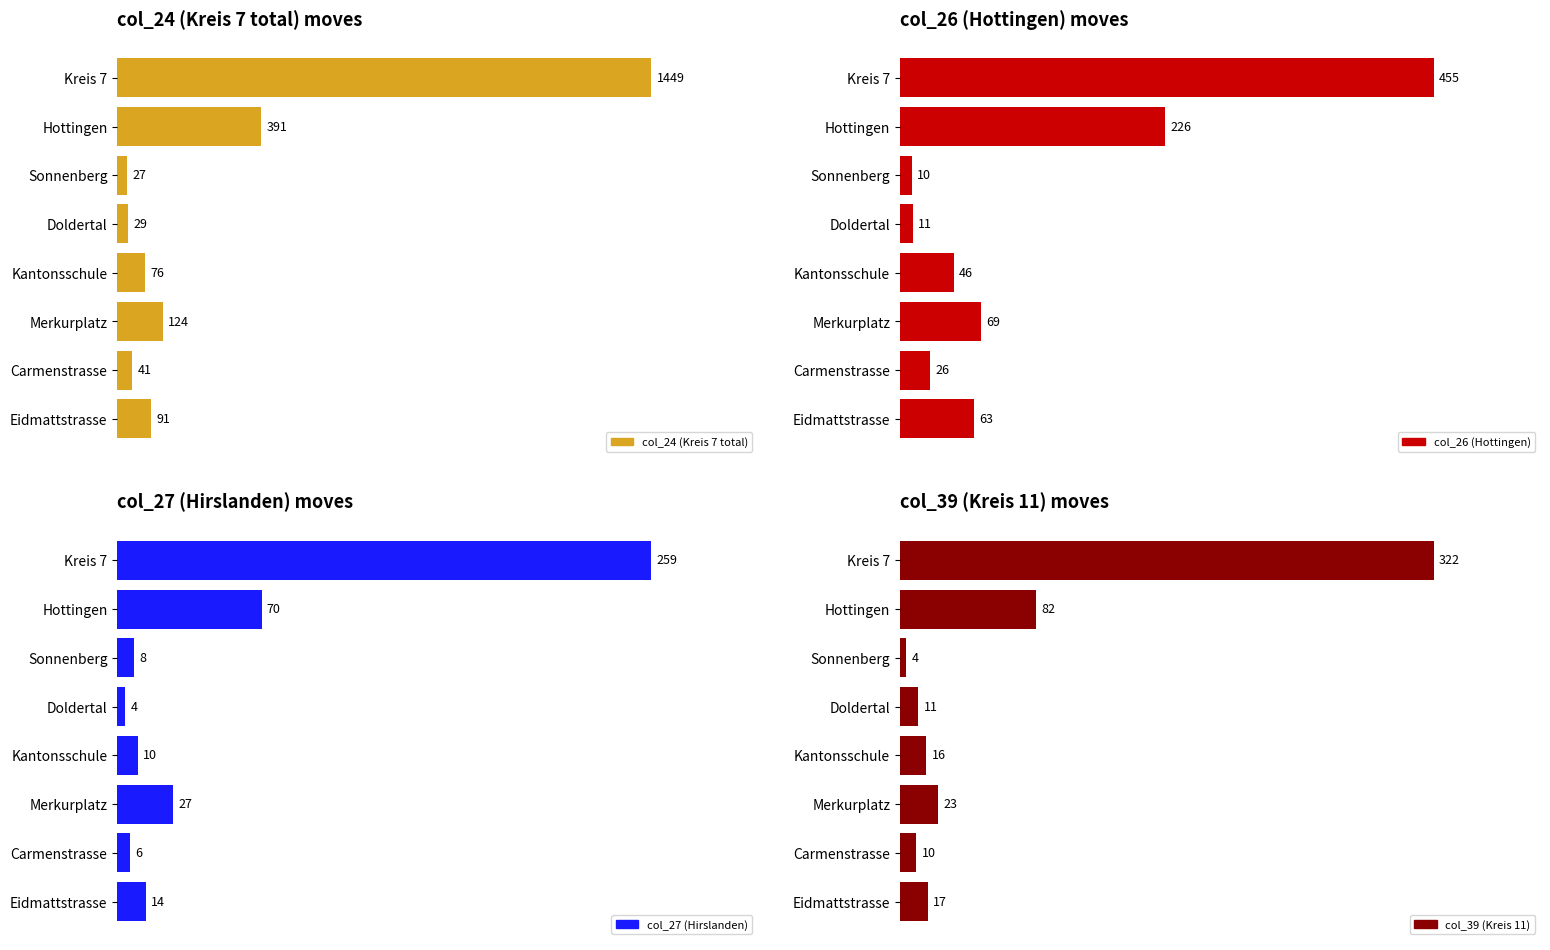

True or false: col_27 (Hirslanden) has a value of 5 at 800.

False